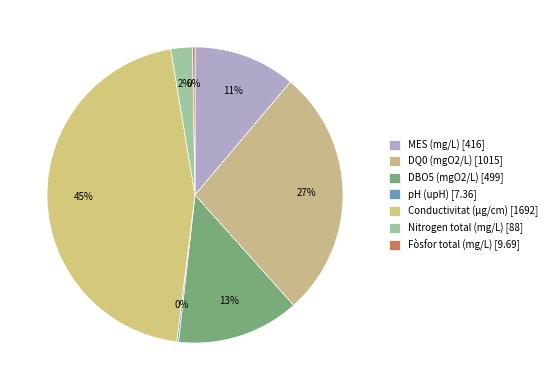

How much of the chart is everything except DBO5 (mgO2/L)?

86.6%